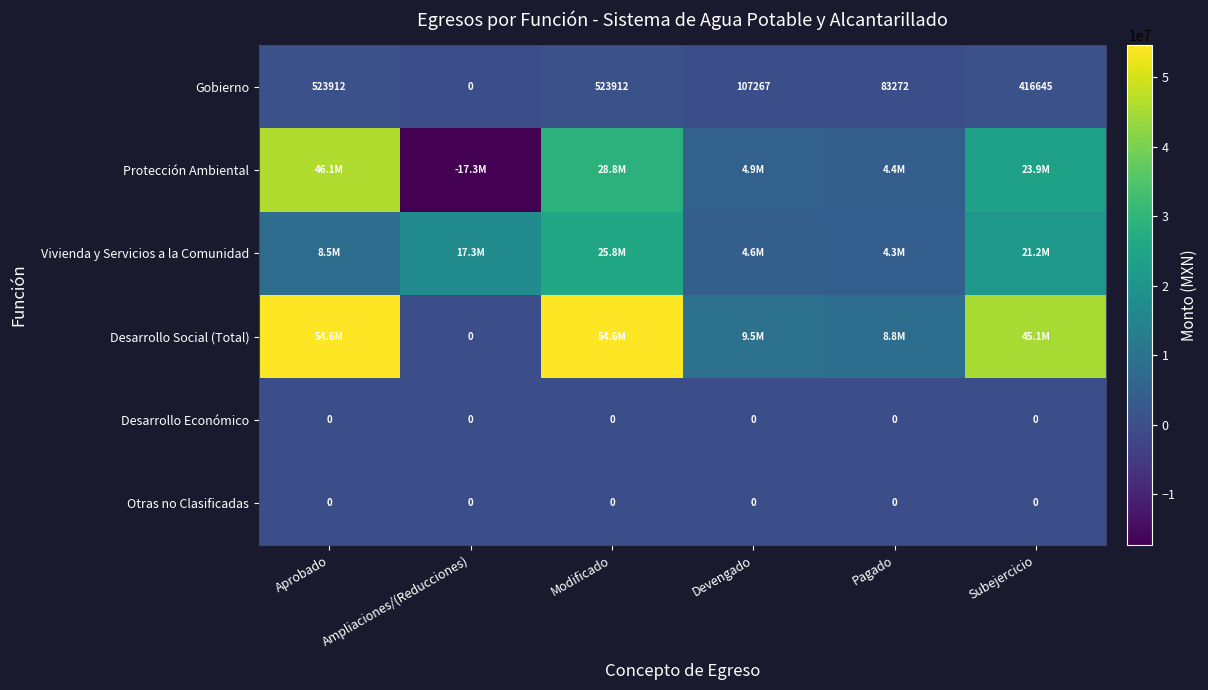

At how many categories does at least one series exceed 1824559?

6